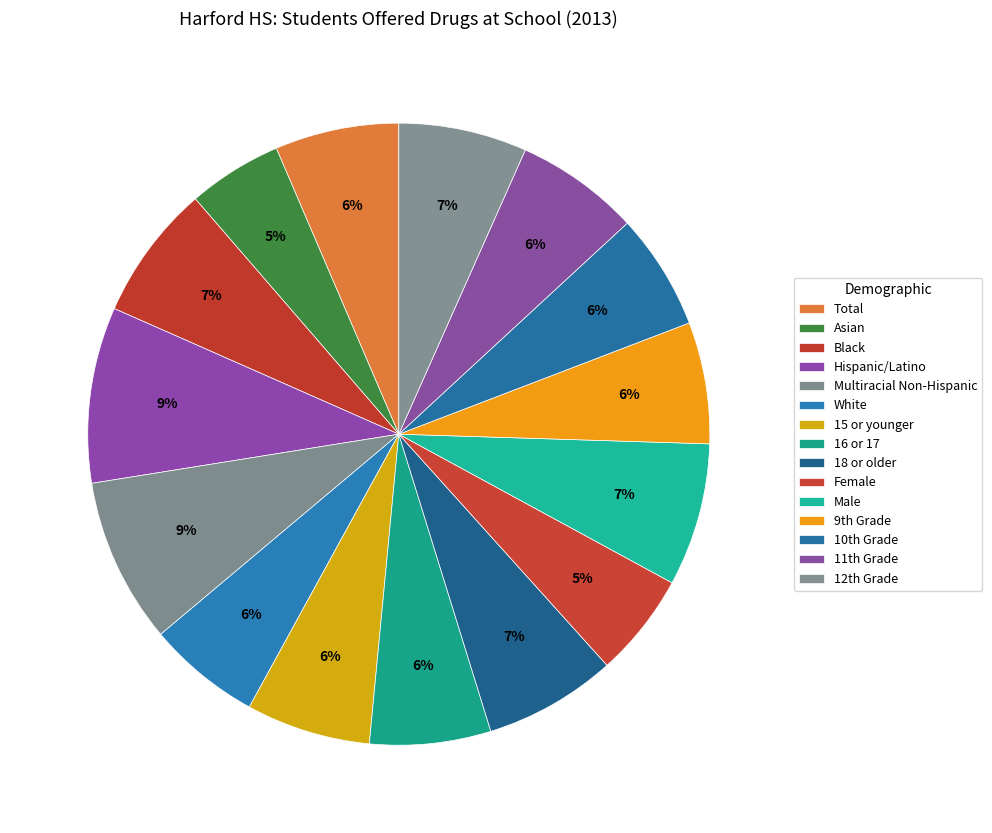

Rank the categories by value from highest to lowest.

Hispanic/Latino, Multiracial Non-Hispanic, Male, Black, 18 or older, 12th Grade, 15 or younger, 11th Grade, Total, 9th Grade, 16 or 17, 10th Grade, White, Female, Asian